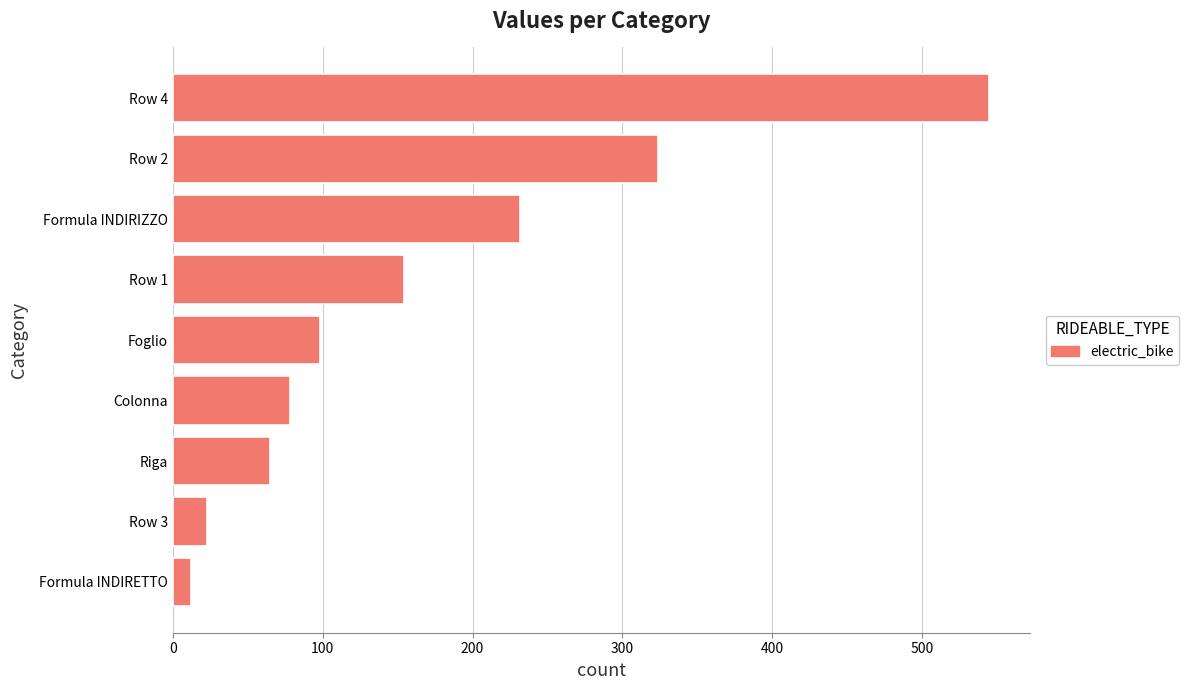

Is it true that the value at Foglio is 98?

True